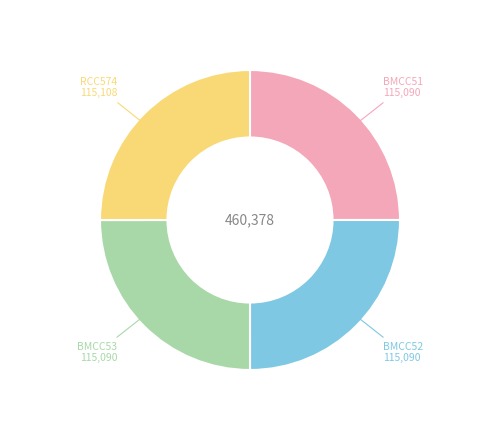

Is it true that BMCC52 is 36% of the pie?

False